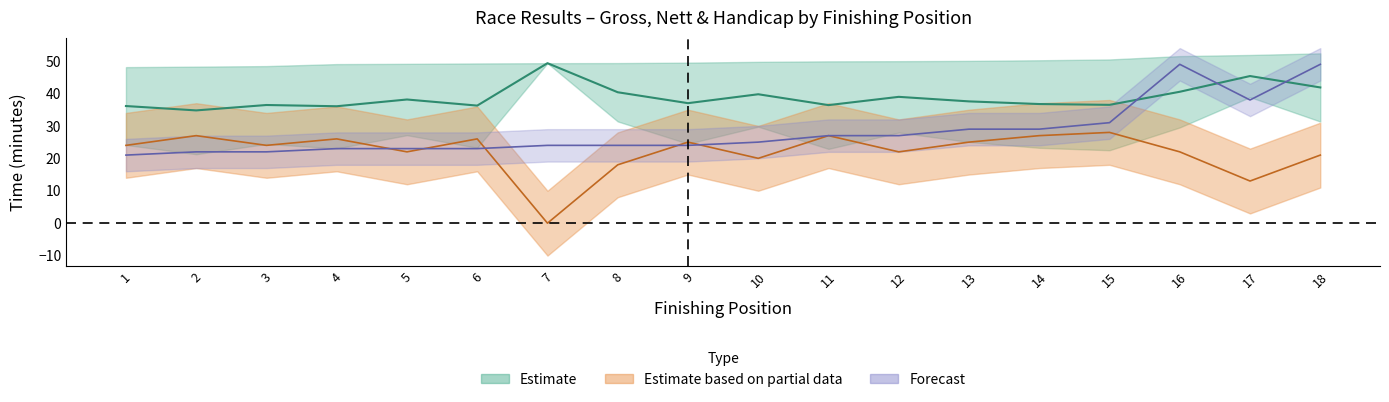

What is the difference between the Time Without Handicap Mins values at 15 and 17?

7.0